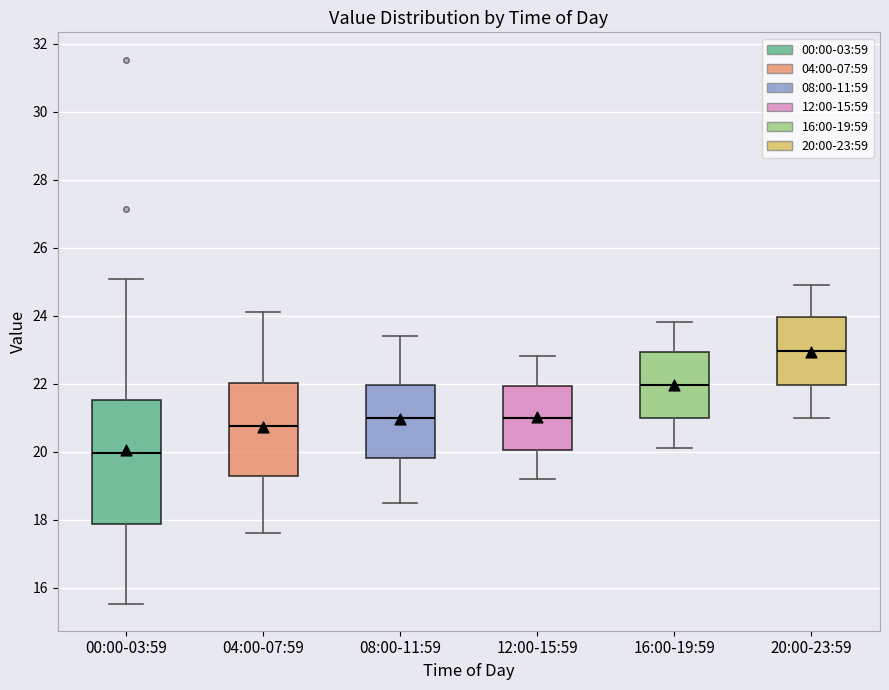

Reading left to right, read every box against the y-axis: the position of its median line, the range the box covers, and the ends of its whiskers. The values are not printed on the chart, so give them approximately, as read against the axis.

00:00-03:59: median 20.0, box 17.8 to 21.6, whiskers 15.6 to 25.0
04:00-07:59: median 20.8, box 19.2 to 22.0, whiskers 17.6 to 24.2
08:00-11:59: median 21.0, box 19.8 to 22.0, whiskers 18.6 to 23.4
12:00-15:59: median 21.0, box 20.0 to 22.0, whiskers 19.2 to 22.8
16:00-19:59: median 22.0, box 21.0 to 23.0, whiskers 20.2 to 23.8
20:00-23:59: median 23.0, box 22.0 to 24.0, whiskers 21.0 to 25.0